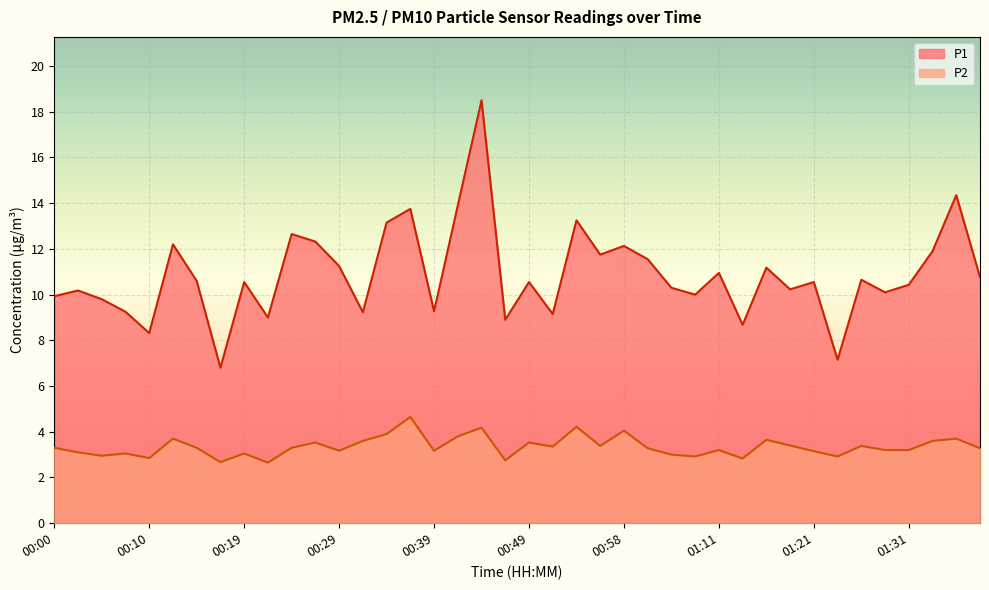

What is the difference between the second highest and second lowest values in the P1 series?

7.2